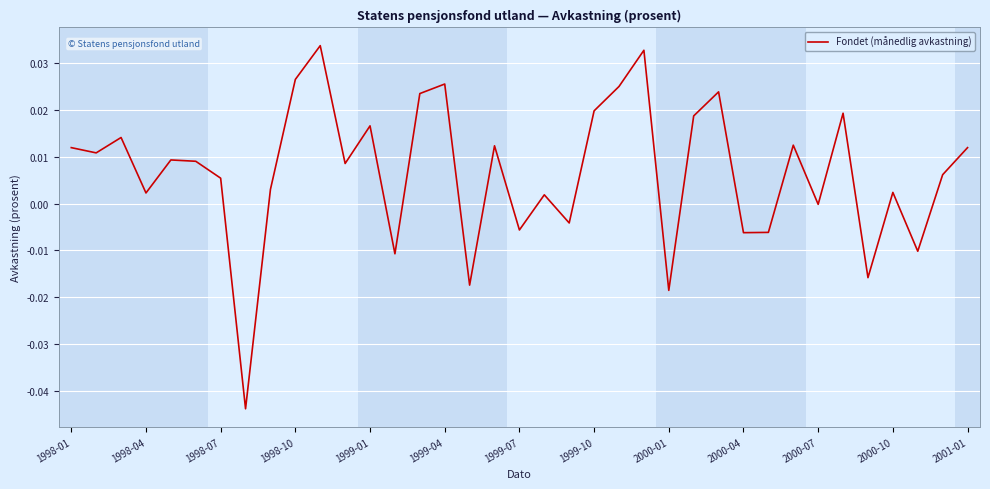

The chart shows a value of -0.0 at 2000-07. True or false?

True